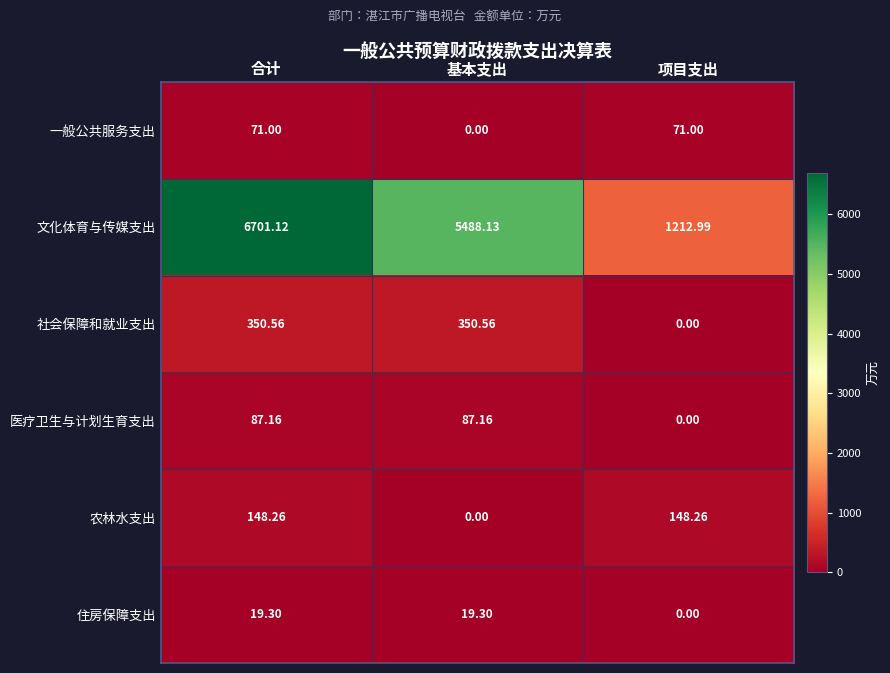

At which label does 农林水支出 first exceed 148?

合计